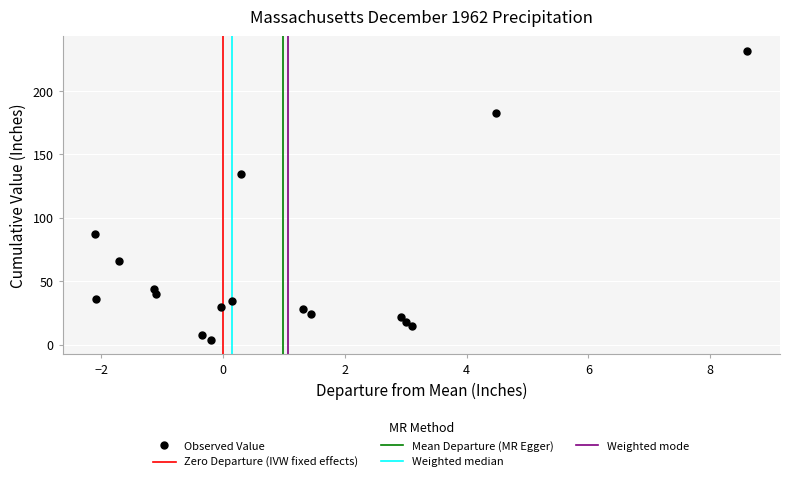

What Y value in the scatter plot is closest to 117?

134.1